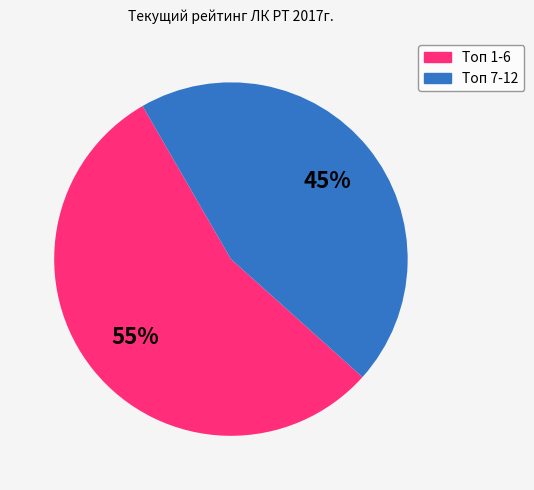

To the nearest percent, what is the average slice percentage?

50%